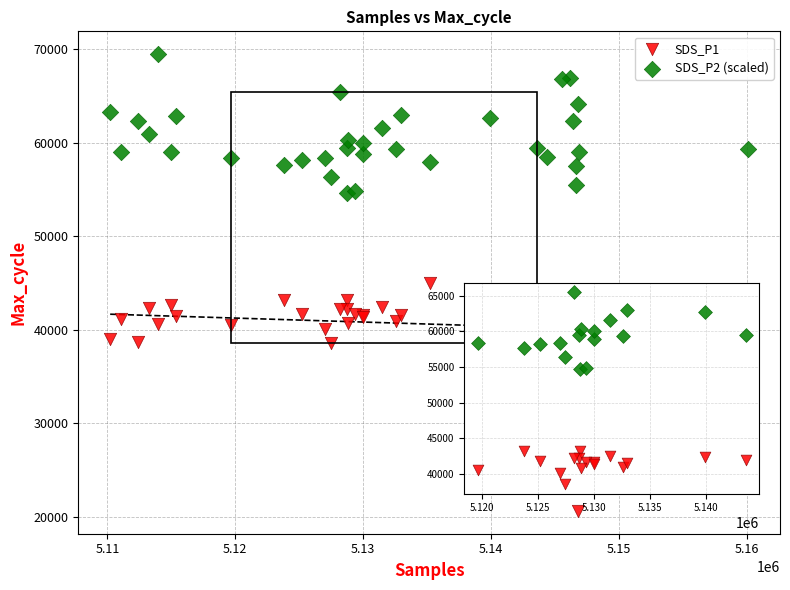

Which series reaches the maximum Y coordinate?

SDS_P2 (scaled)